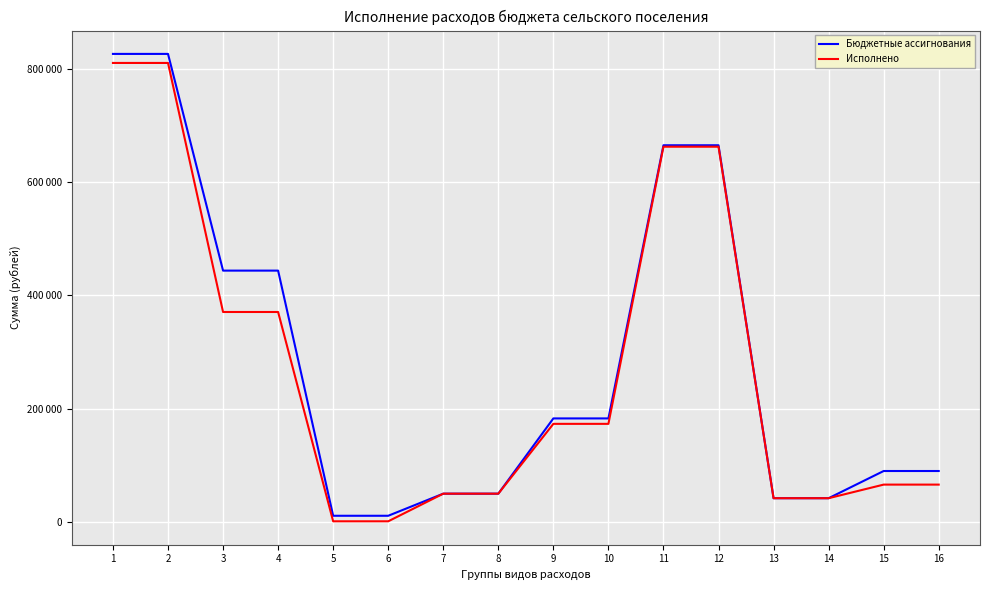

Read the Бюджетные ассигнования value at 15.

90000.0